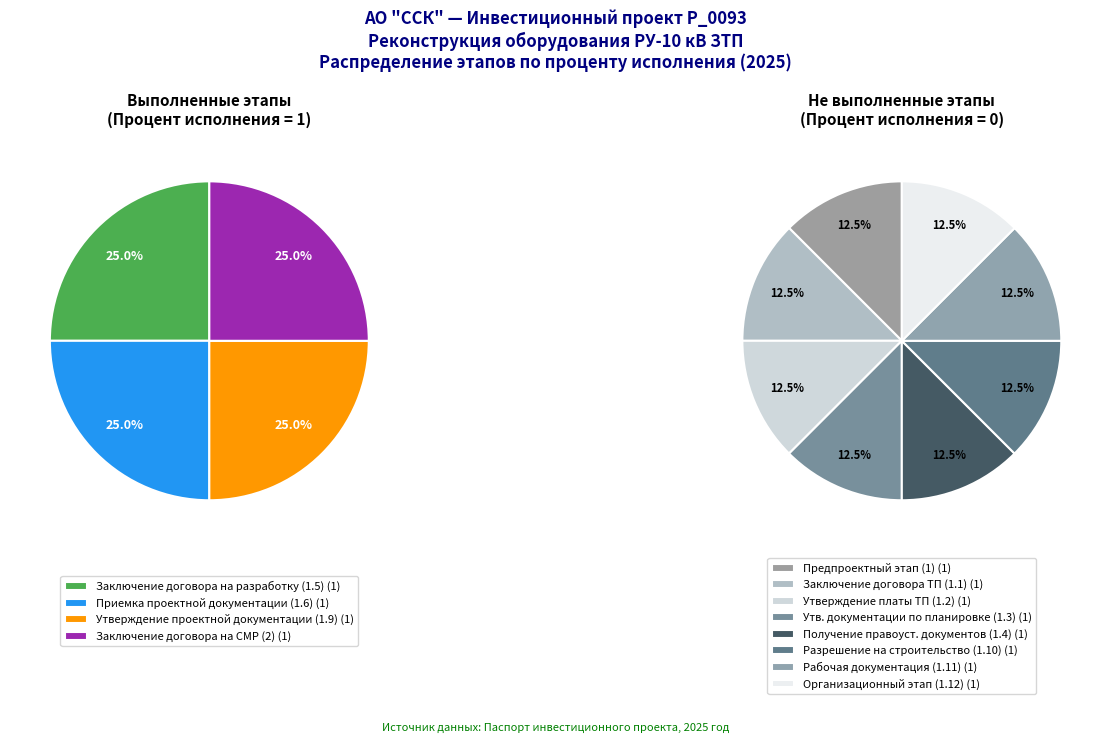

Count the number of slices in the pie.

4